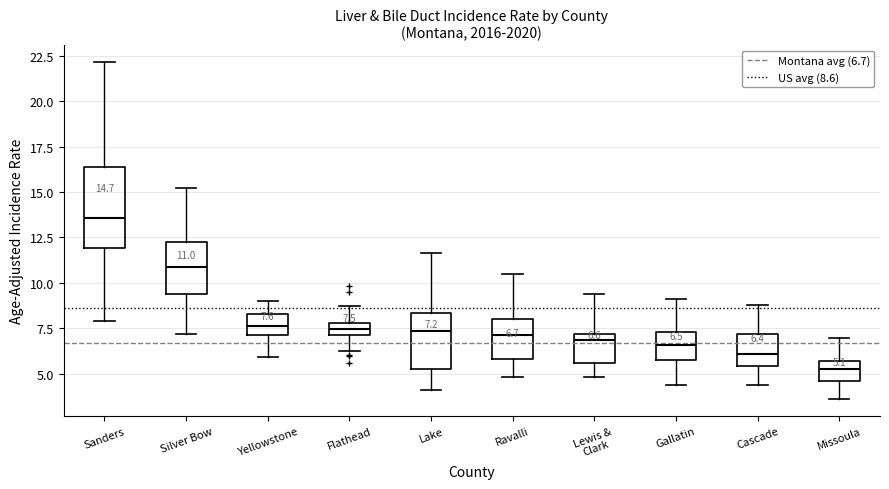

Which box is the tallest, from its lower edge to its upper edge?

Sanders